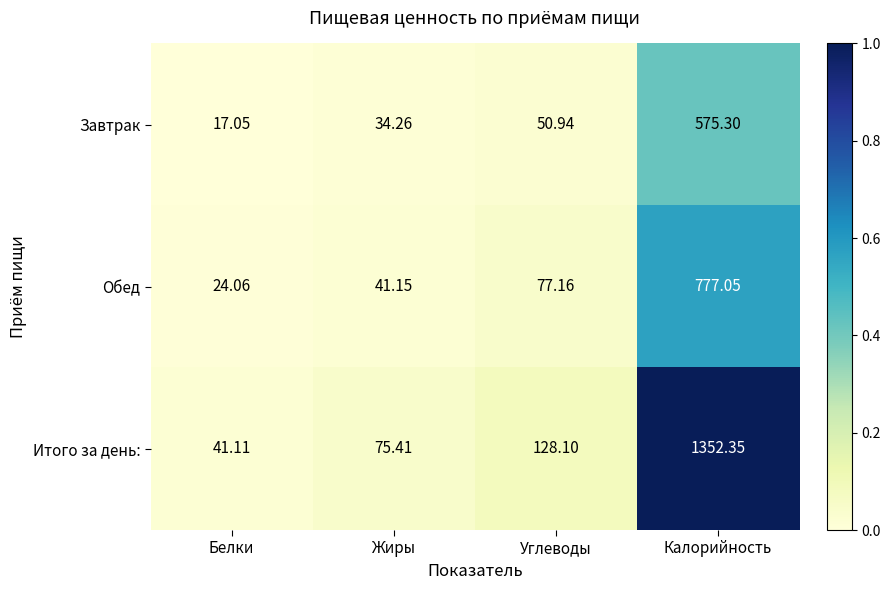

Count the number of data series in this chart.

3